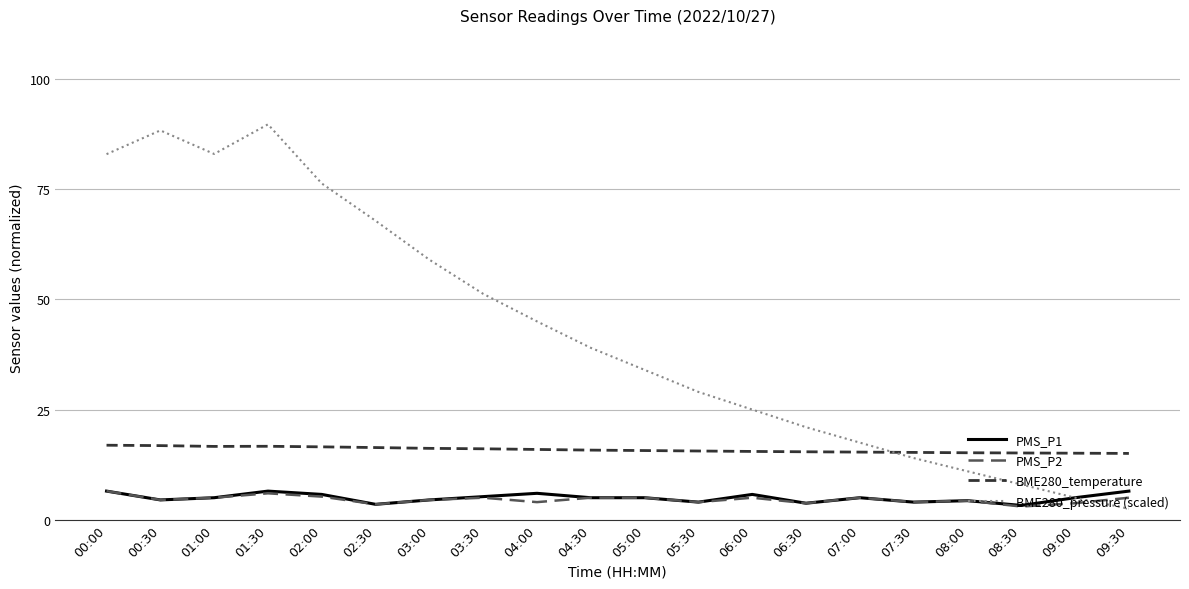

True or false: BME280_temperature and PMS_P1 cross at least once.

False